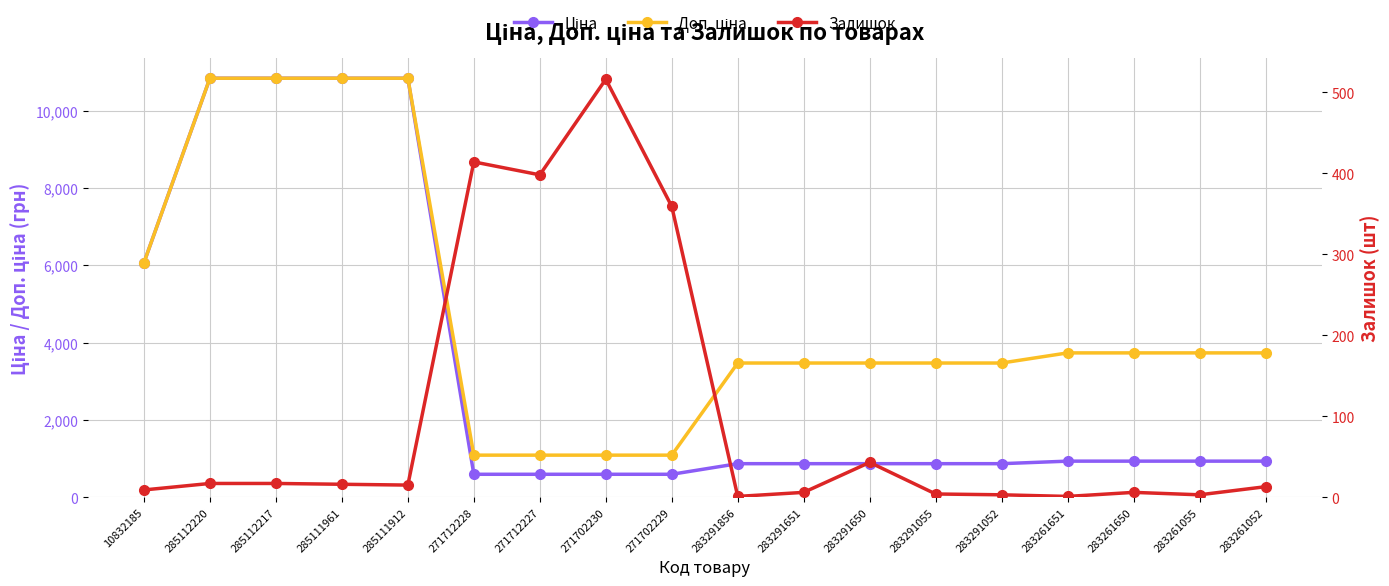

What is the sum of all Доп. ціна values?

86079.9